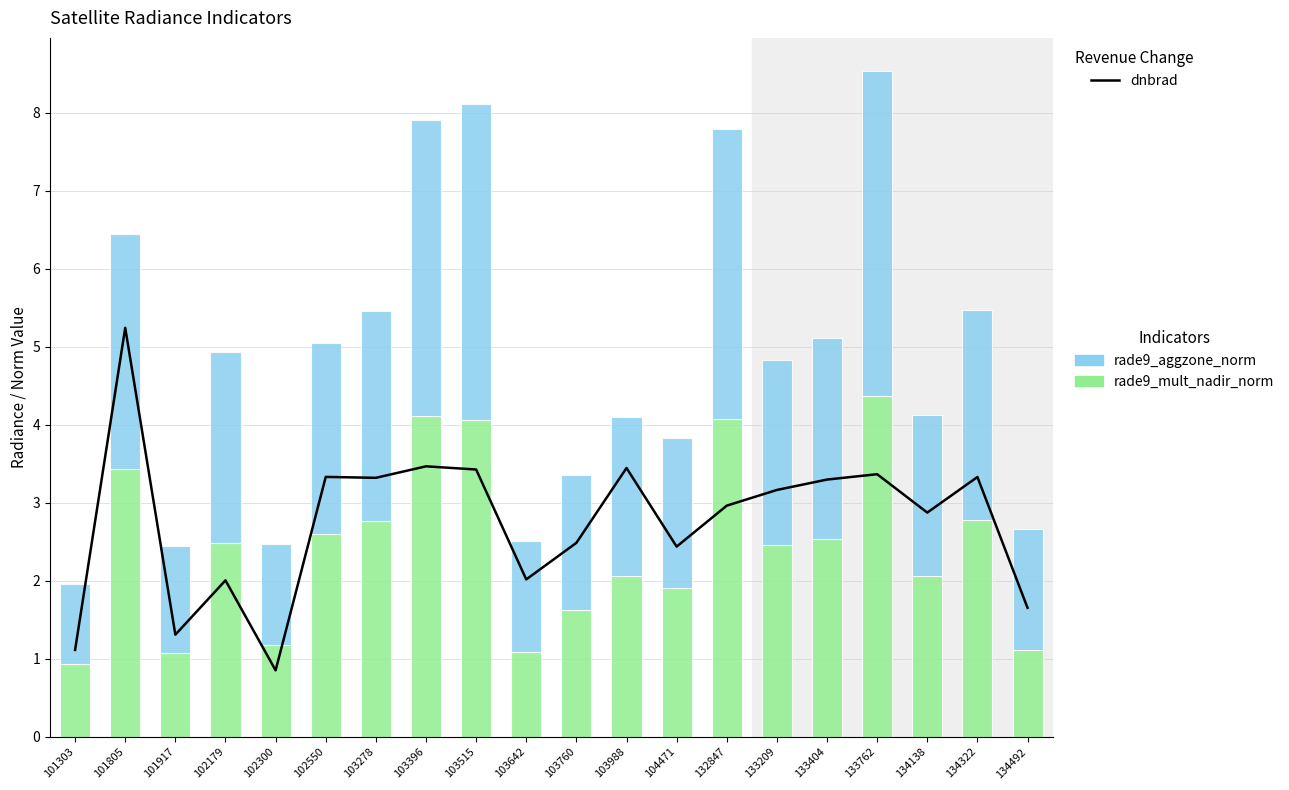

Between 103278 and 103642, which series saw the biggest shift?

rade9_mult_nadir_norm